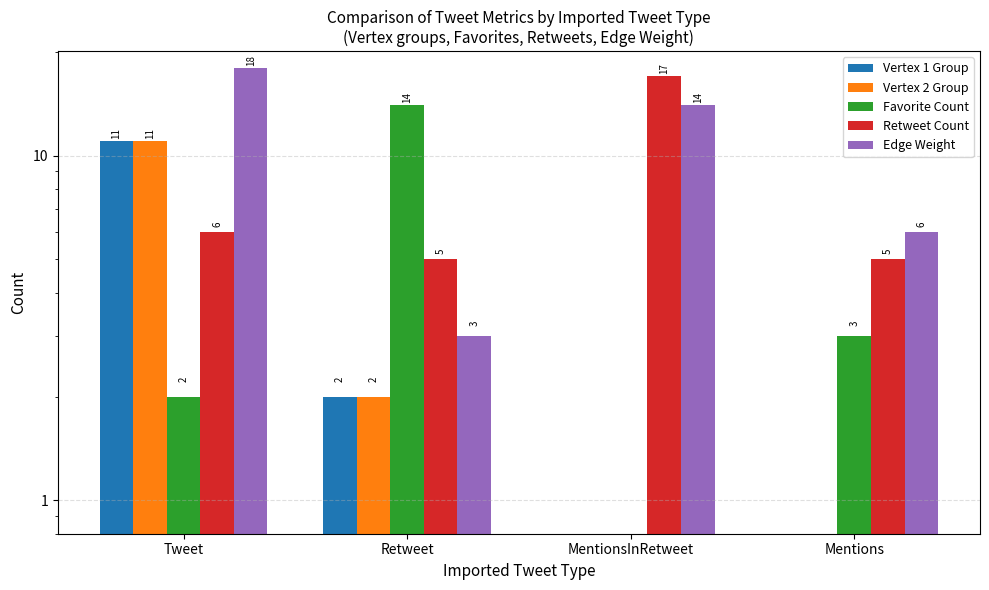

Reading right to left, transcribe all the data shown in this chart.

Vertex 1 Group: Mentions=0	MentionsInRetweet=0	Retweet=2	Tweet=11
Vertex 2 Group: Mentions=0	MentionsInRetweet=0	Retweet=2	Tweet=11
Favorite Count: Mentions=3	MentionsInRetweet=0	Retweet=14	Tweet=2
Retweet Count: Mentions=5	MentionsInRetweet=17	Retweet=5	Tweet=6
Edge Weight: Mentions=6	MentionsInRetweet=14	Retweet=3	Tweet=18